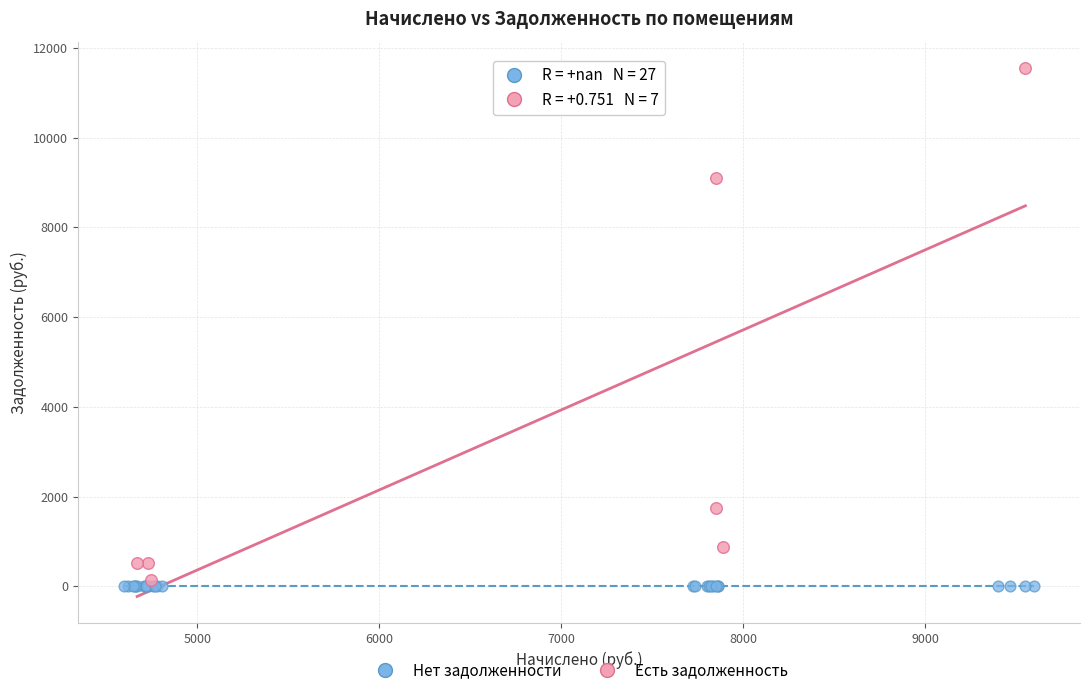

Which series contains the highest Y value?

Есть задолженность